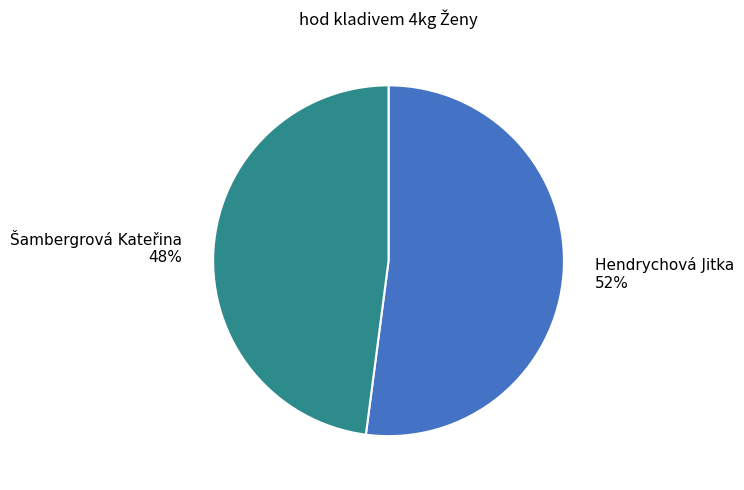

The Hendrychová Jitka slice represents 52% of the pie. True or false?

True